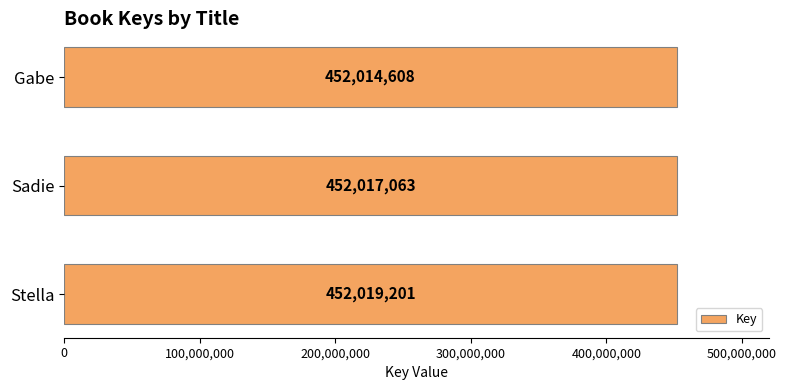

Which has a higher value, Stella or Sadie?

Stella